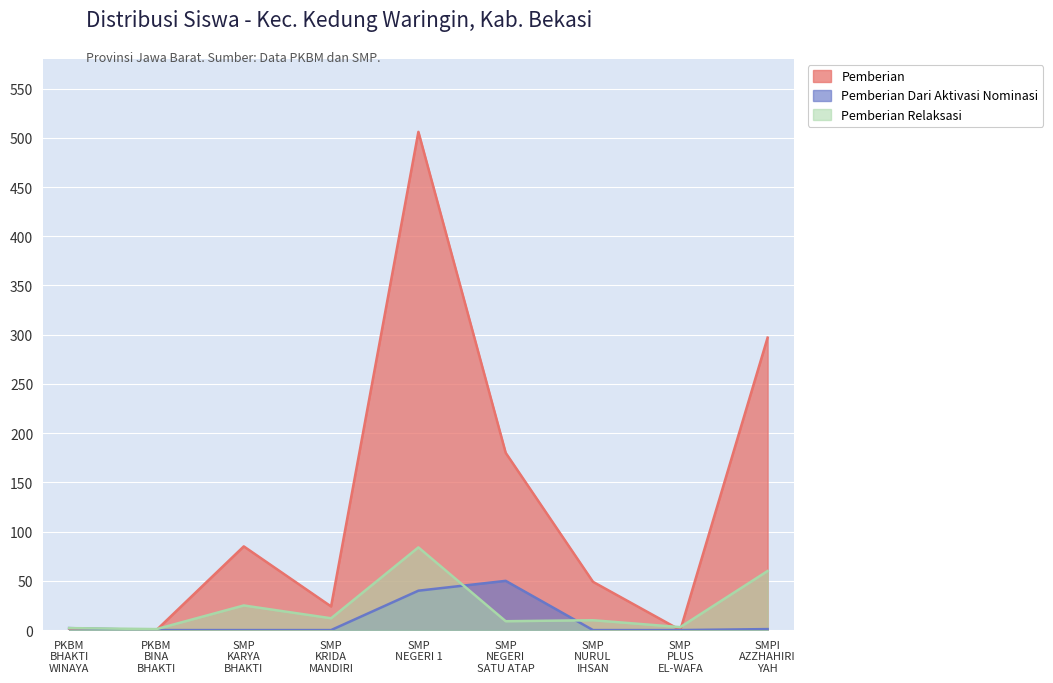

Which series has the largest range (max minus min)?

Pemberian